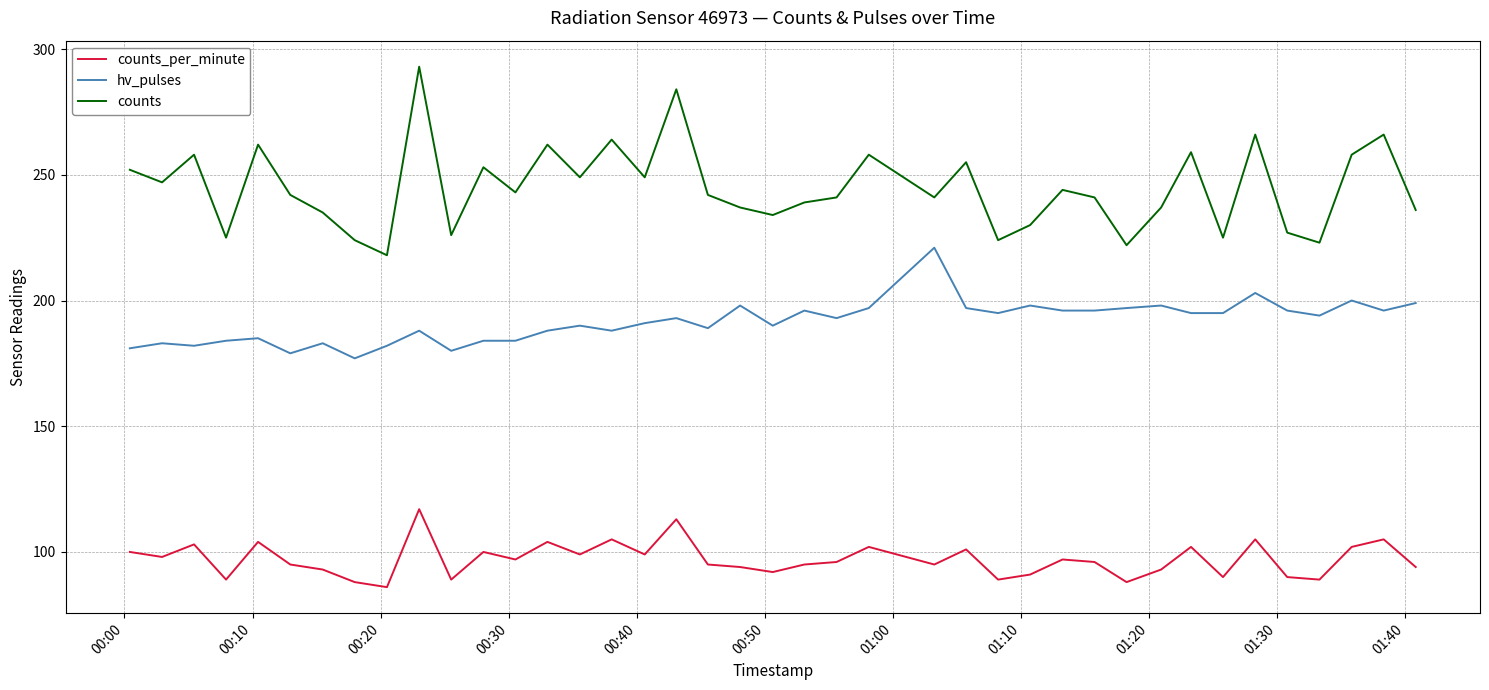

True or false: counts_per_minute and counts cross at least once.

False